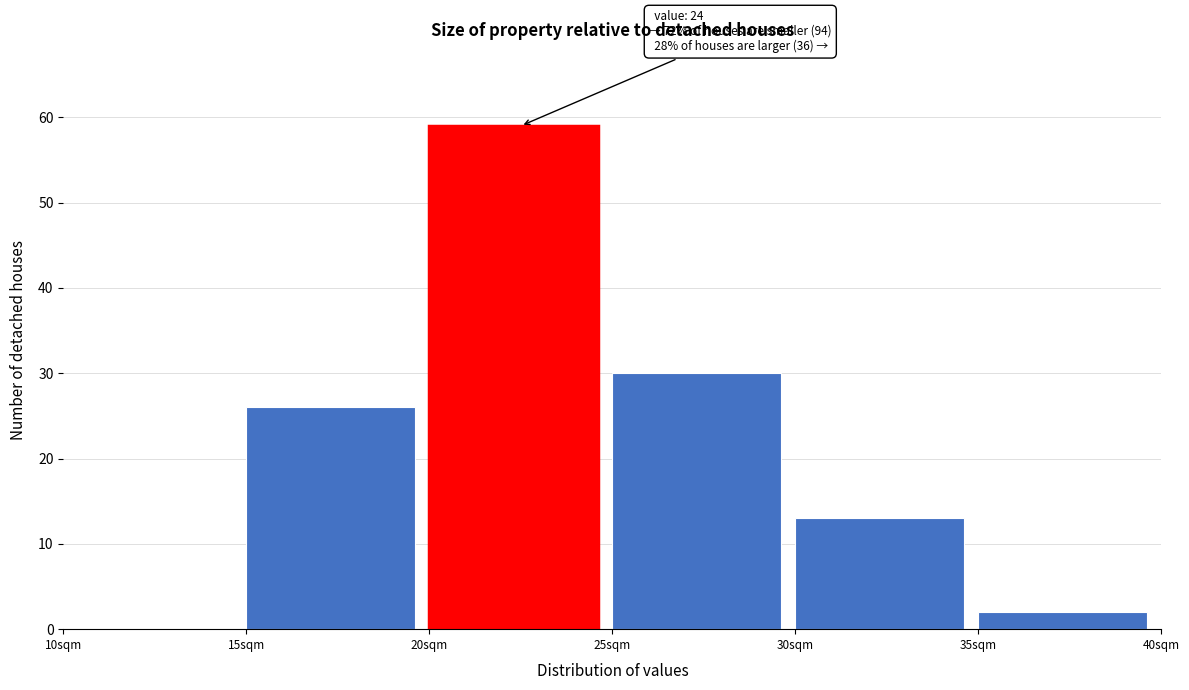

Over which range of the x-axis is the bar tallest?

20 to 25